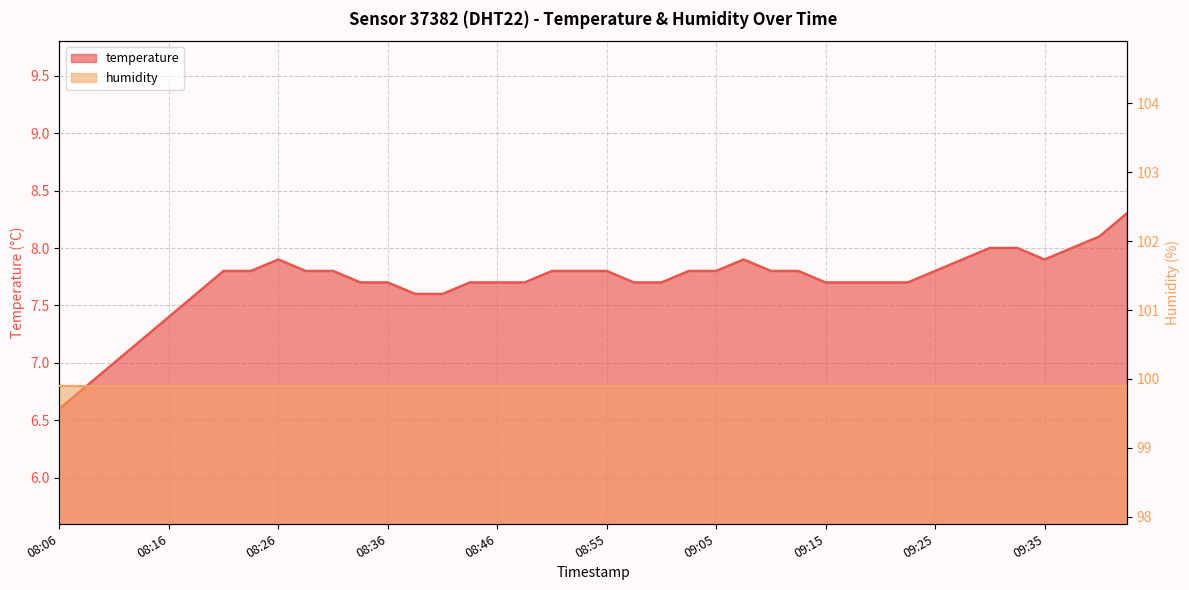

Does the chart display data point markers on the line(s)?

No